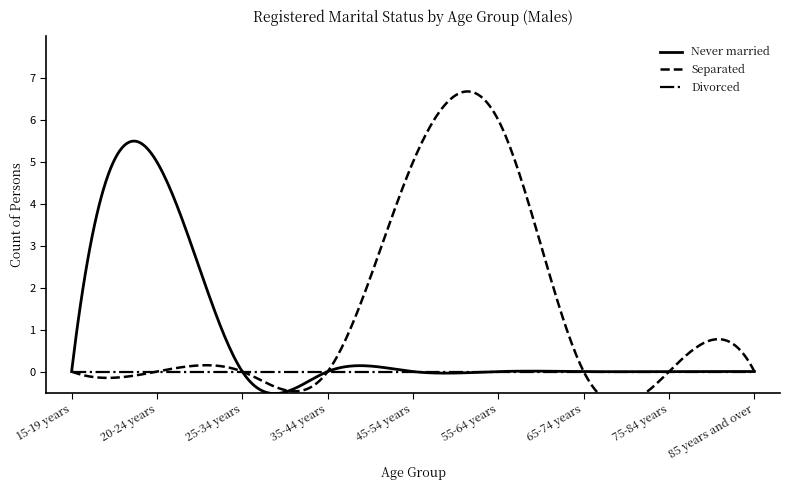

What is the total value across all series at 20-24 years?

5